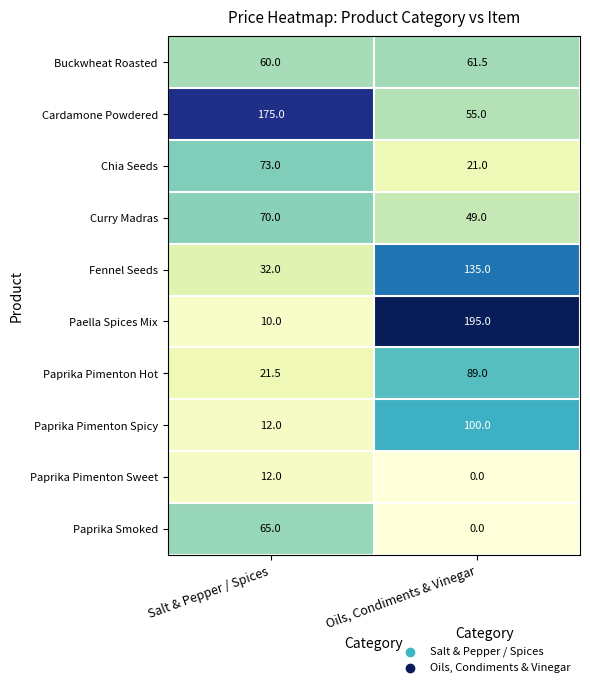

Reading left to right, what are all the values shown in this chart?

Buckwheat Roasted: 60.0	61.5
Cardamone Powdered: 175.0	55.0
Chia Seeds: 73.0	21.0
Curry Madras: 70.0	49.0
Fennel Seeds: 32.0	135.0
Paella Spices Mix: 10.0	195.0
Paprika Pimenton Hot: 21.5	89.0
Paprika Pimenton Spicy: 12.0	100.0
Paprika Pimenton Sweet: 12.0	0.0
Paprika Smoked: 65.0	0.0